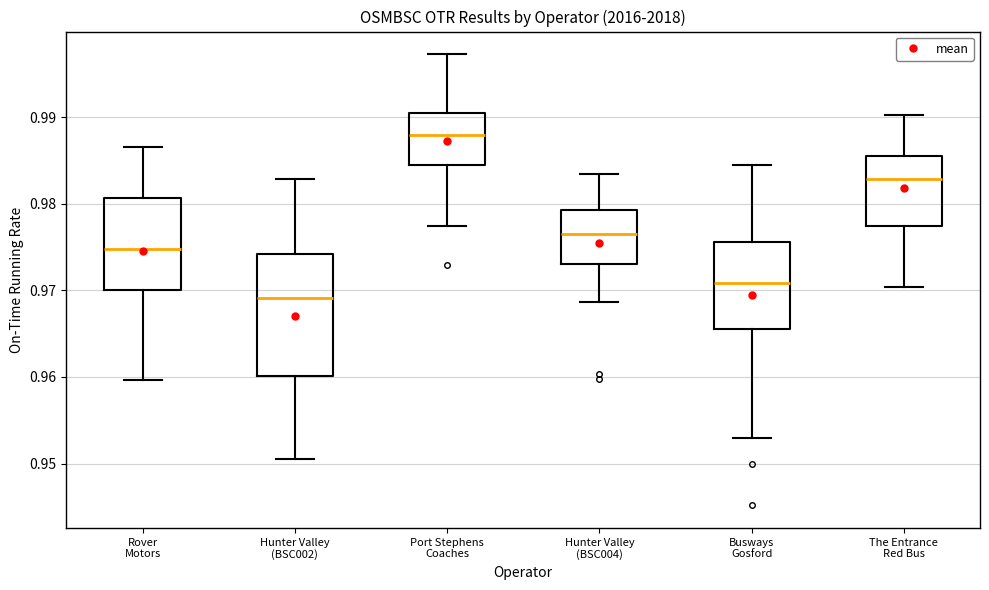

Which box's median line is the highest?

Port Stephens Coaches